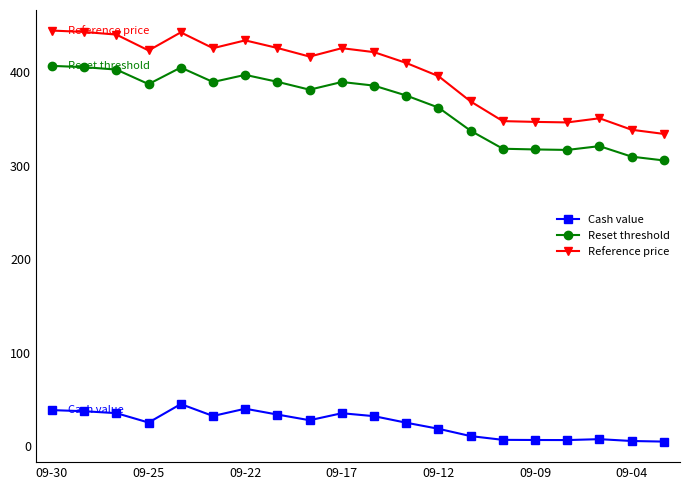

What is the value of the Reset threshold point at the 16th from the left?

317.5